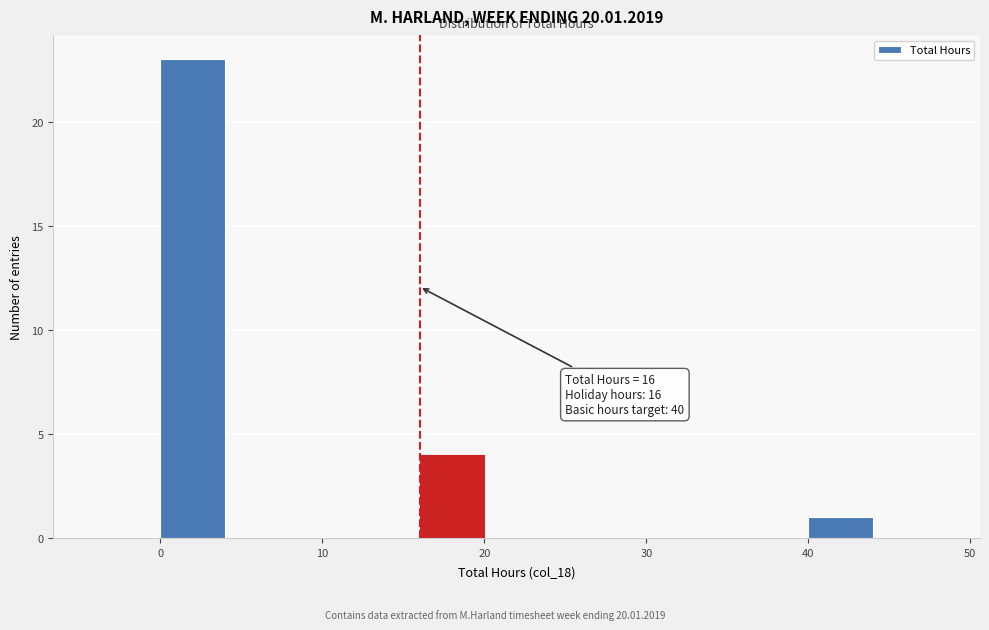

Which range on the x-axis has the tallest bar?

0 to 4